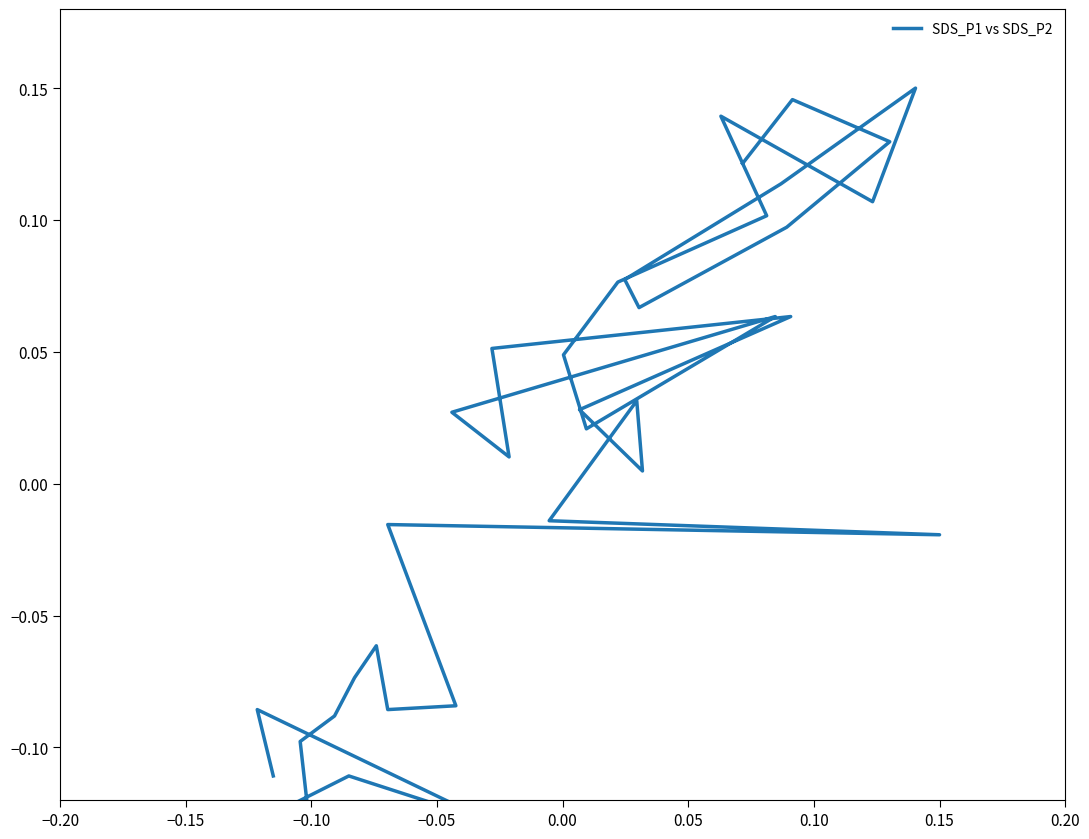

How many lines are shown in the chart?

1